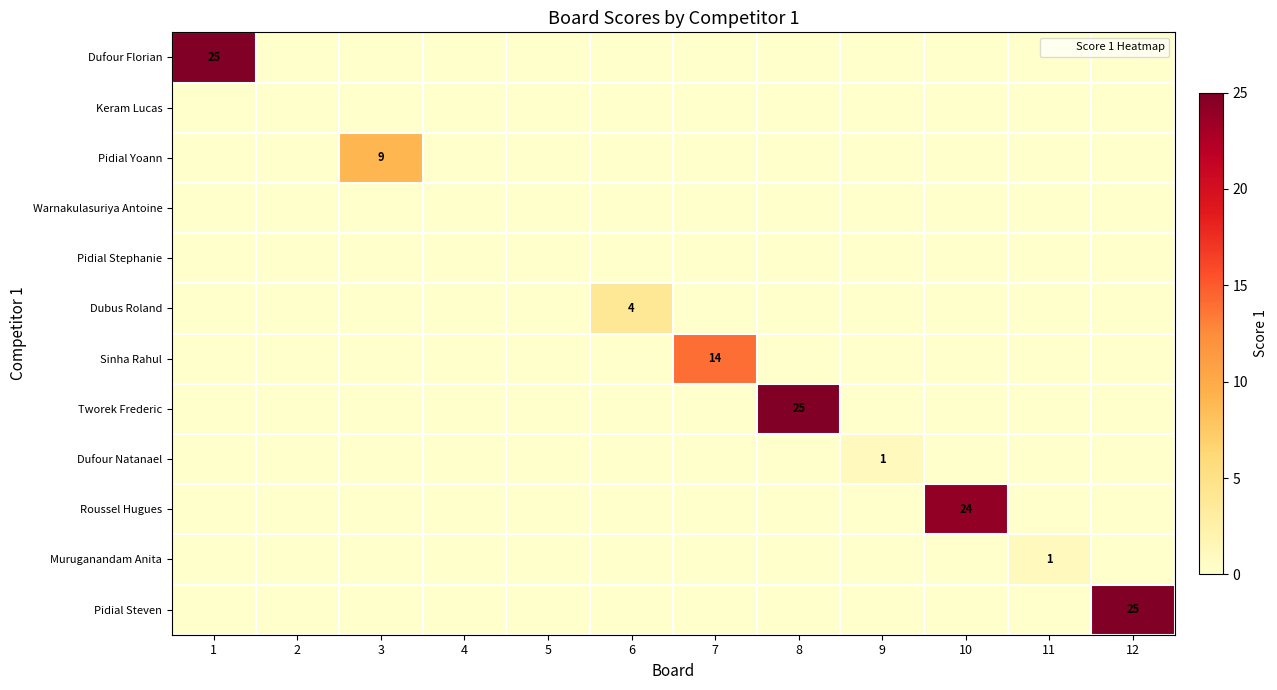

Which series has the largest range (max minus min)?

Dufour Florian